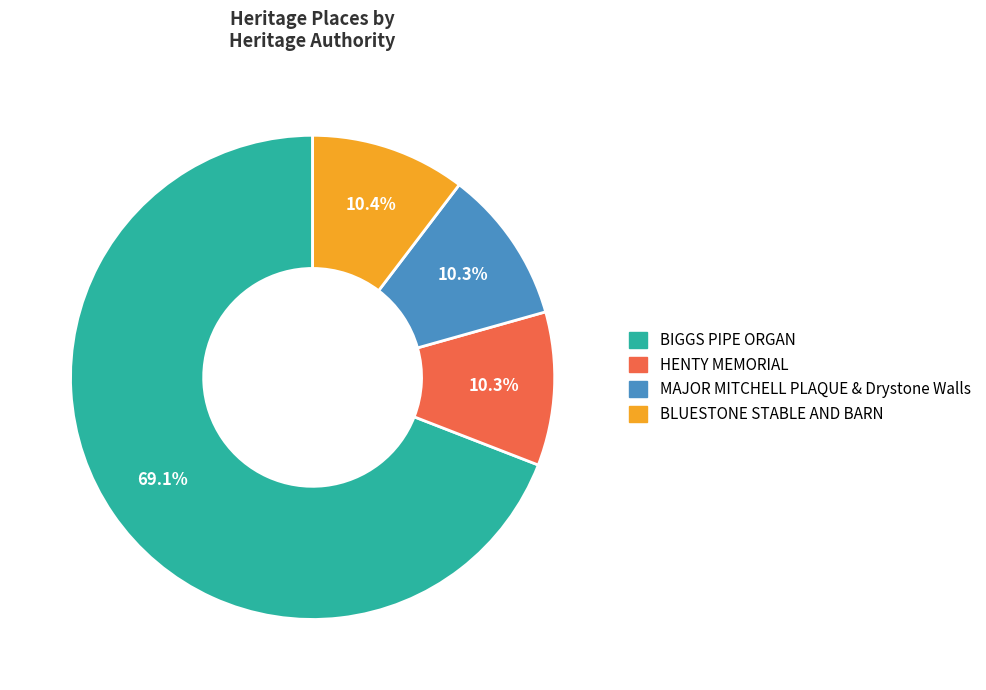

To the nearest percent, what percentage of the pie is BLUESTONE STABLE AND BARN?

10%